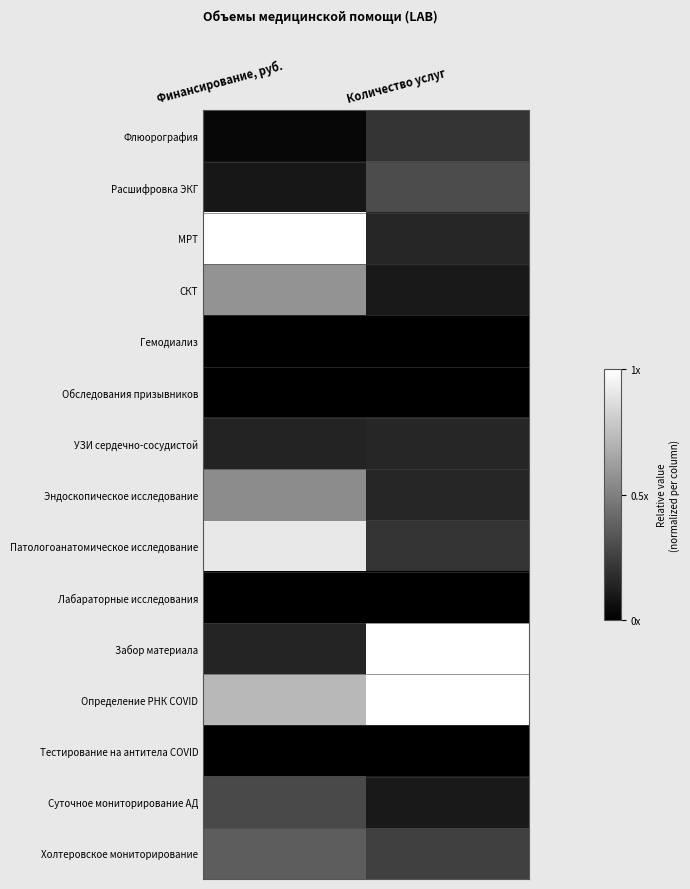

Which series changed the most between Финансирование, руб. and Количество услуг?

Забор материала